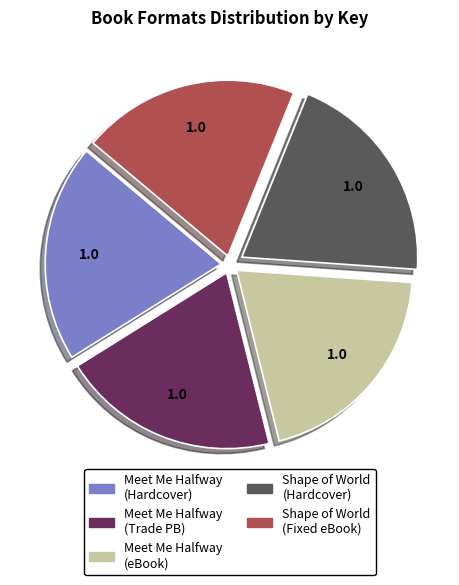

Approximately how many times larger is the value at Meet Me Halfway (Trade PB) compared to Shape of World (Fixed eBook)?

1.0